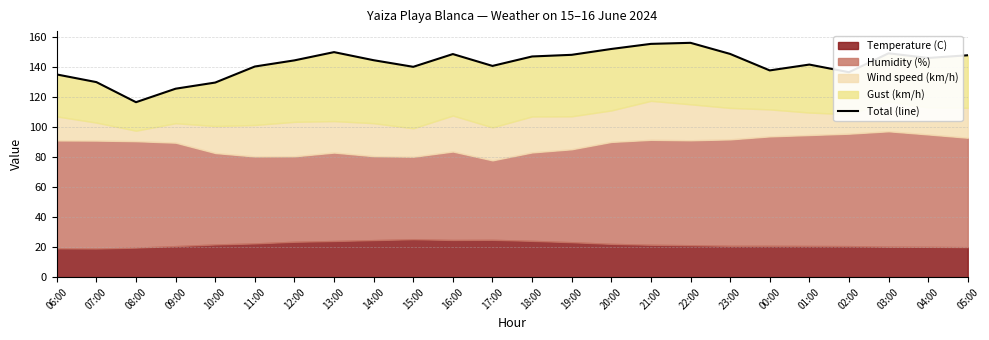

Which category has the lowest value across all series?

08:00